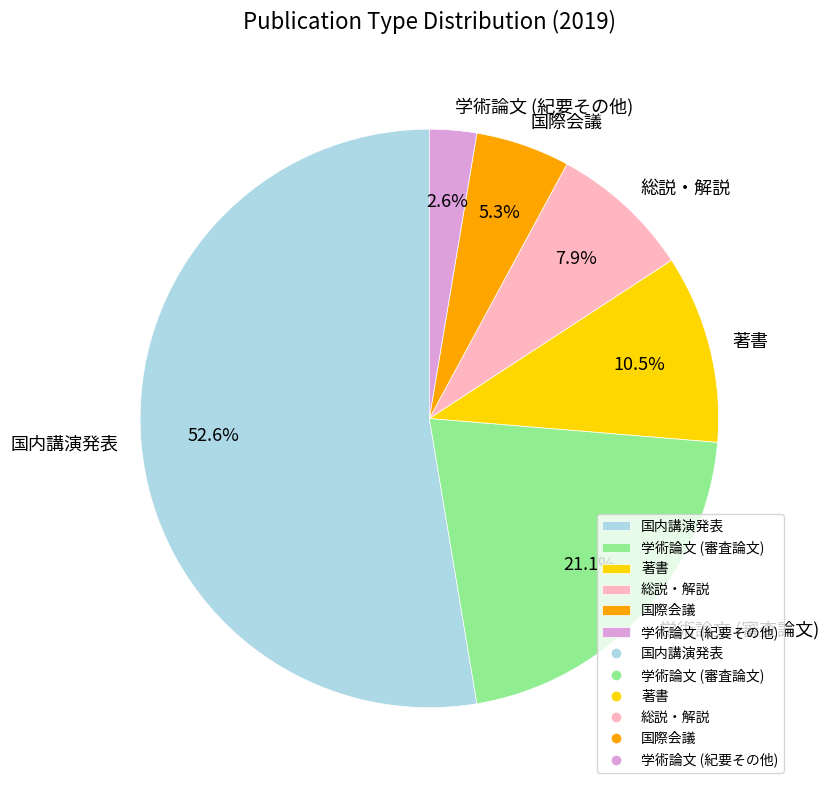

How many slices are in this pie chart?

6